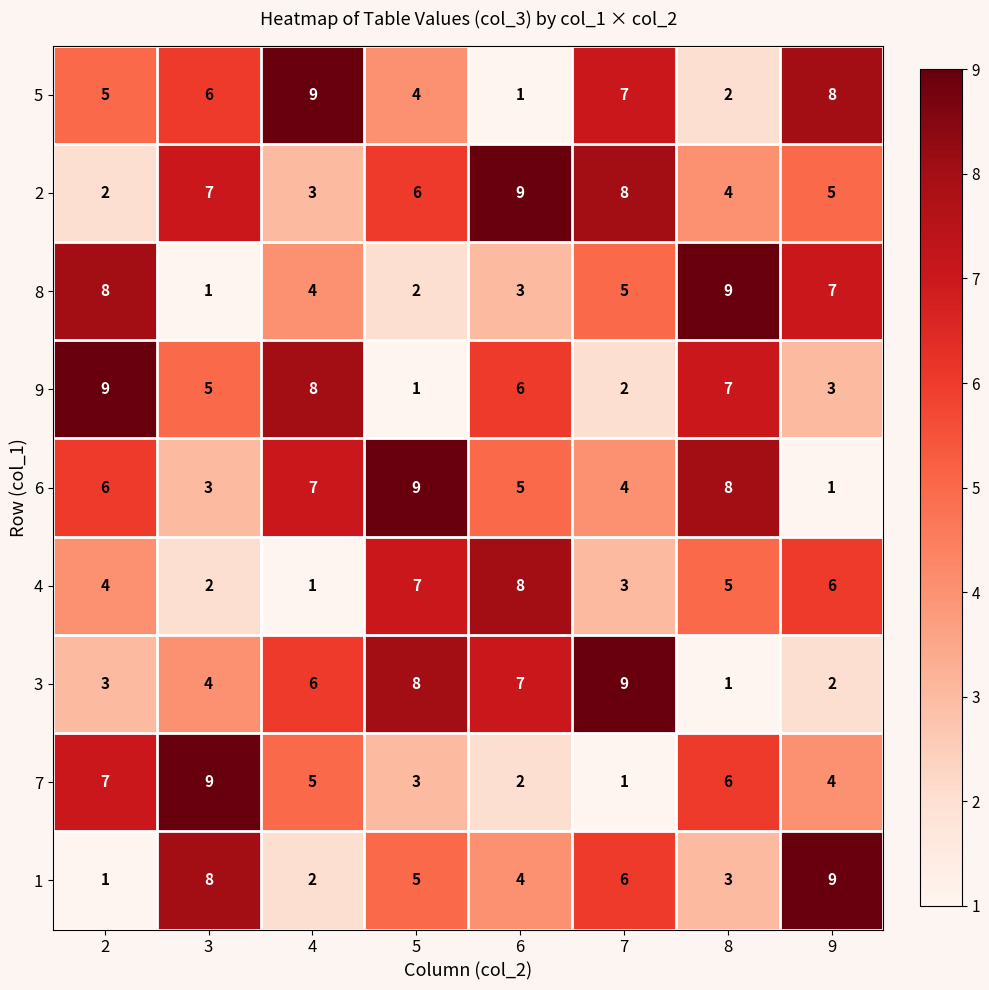

Is it true that 1 equals 4 at 6?

True